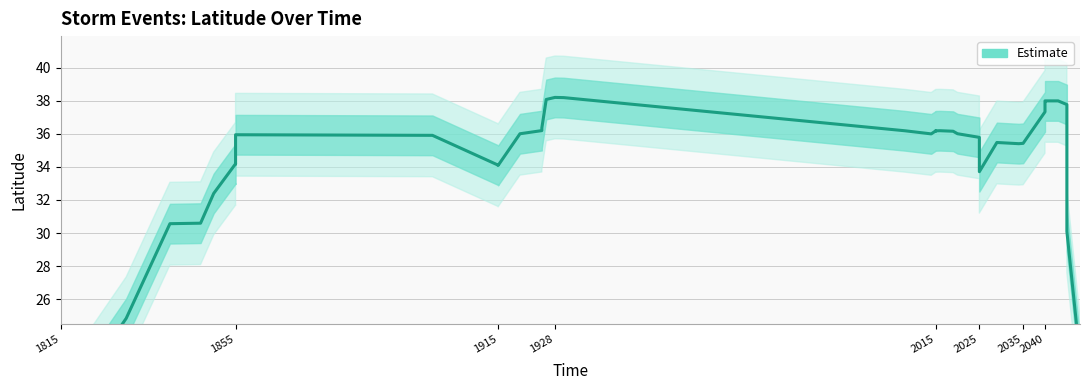

What is the average value?

34.6